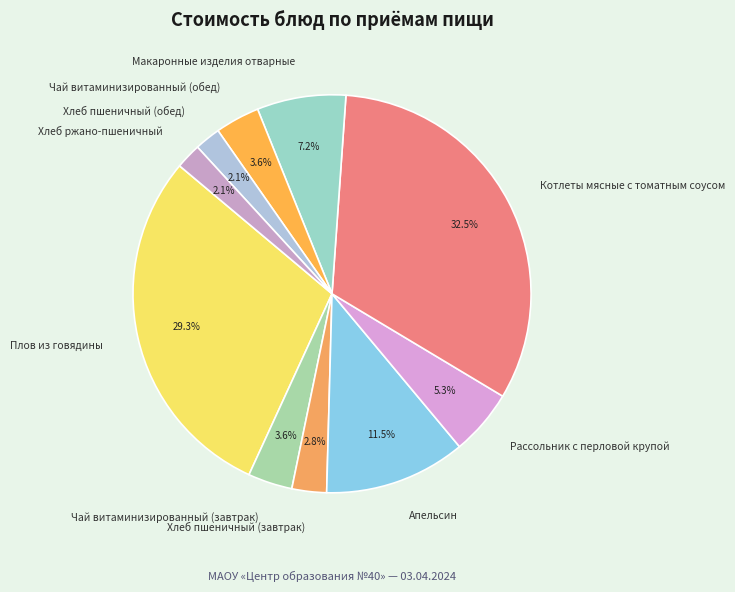

Count the number of slices in the pie.

10